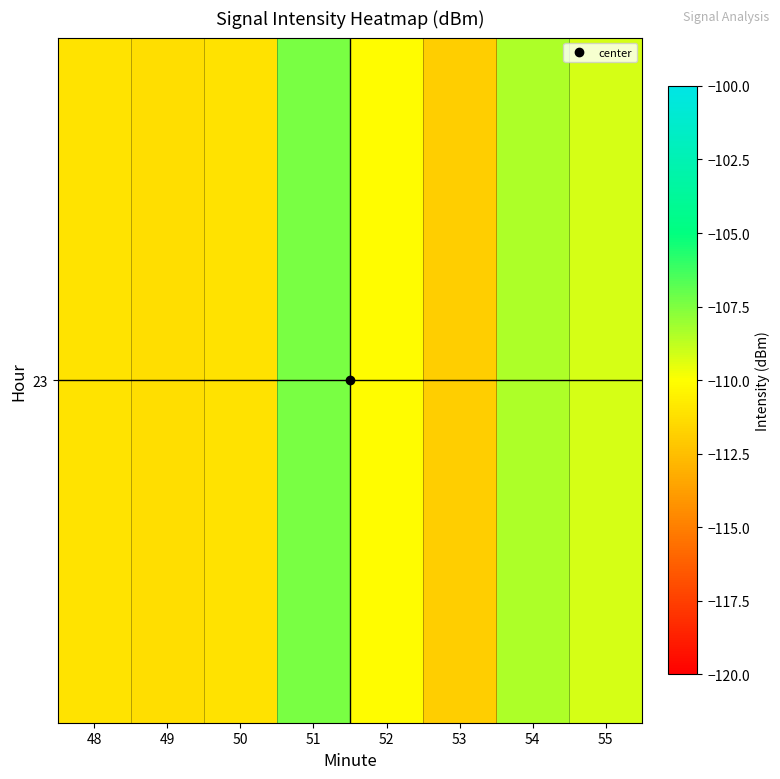

What is the sum of the values at 50 and 55?

-220.2